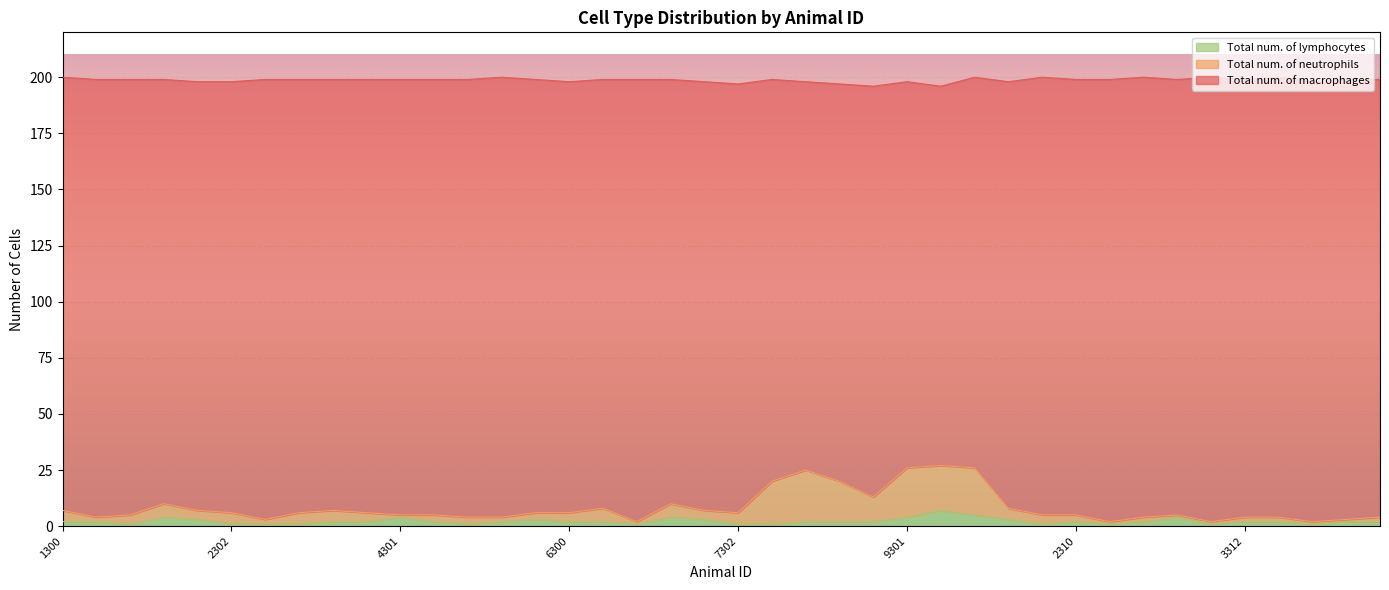

True or false: Total num. of macrophages and Total num. of lymphocytes cross at least once.

False